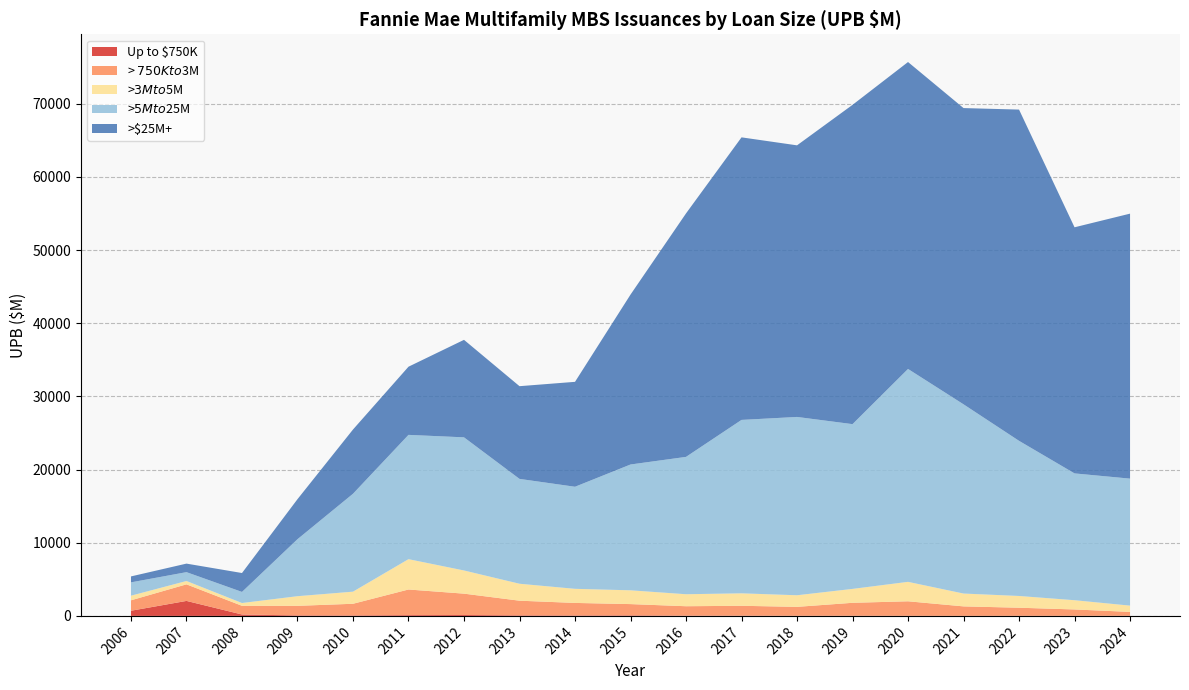

Reading left to right, what are all the values shown in this chart?

Up to $750K: 2006=704.1	2007=2049.4	2008=192.3	2009=68.7	2010=63.1	2011=105.6	2012=124.9	2013=72.2	2014=61.2	2015=71.3	2016=34.5	2017=31.8	2018=15.4	2019=19.1	2020=9.4	2021=4.2	2022=9.6	2023=11.6	2024=13.9
> $750K to $3M: 2006=1428.2	2007=2264.6	2008=1187.9	2009=1307.6	2010=1595.3	2011=3503.8	2012=2917.3	2013=2006.8	2014=1712.8	2015=1542.7	2016=1287.7	2017=1350.4	2018=1221.0	2019=1771.3	2020=1988.6	2021=1297.1	2022=1108.3	2023=869.8	2024=533.5
>$3M to $5M: 2006=631.3	2007=458.1	2008=381.4	2009=1317.8	2010=1654.8	2011=4146.8	2012=3167.6	2013=2317.0	2014=1927.6	2015=1885.3	2016=1639.8	2017=1703.5	2018=1585.9	2019=1901.2	2020=2656.6	2021=1754.9	2022=1606.5	2023=1263.5	2024=857.3
>$5M to $25M: 2006=1821.0	2007=1208.8	2008=1516.5	2009=7791.5	2010=13382.8	2011=16990.2	2012=18200.1	2013=14333.2	2014=13952.6	2015=17198.0	2016=18775.7	2017=23706.7	2018=24375.6	2019=22522.3	2020=29103.4	2021=25866.9	2022=21207.4	2023=17334.7	2024=17360.4
>$25M+: 2006=813.5	2007=1167.6	2008=2583.6	2009=5472.6	2010=8783.3	2011=9320.1	2012=13328.0	2013=12674.0	2014=14342.9	2015=23225.6	2016=33282.8	2017=38626.4	2018=37129.0	2019=43647.7	2020=41957.2	2021=40497.3	2022=45282.4	2023=33644.3	2024=36224.9